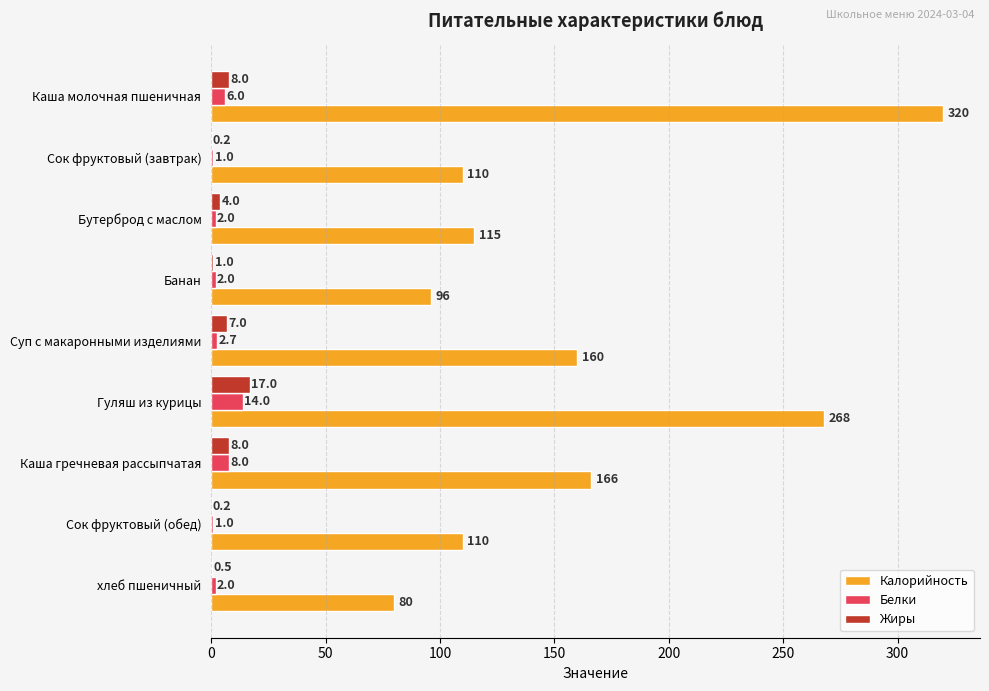

At which label does Белки reach its peak?

Гуляш из курицы